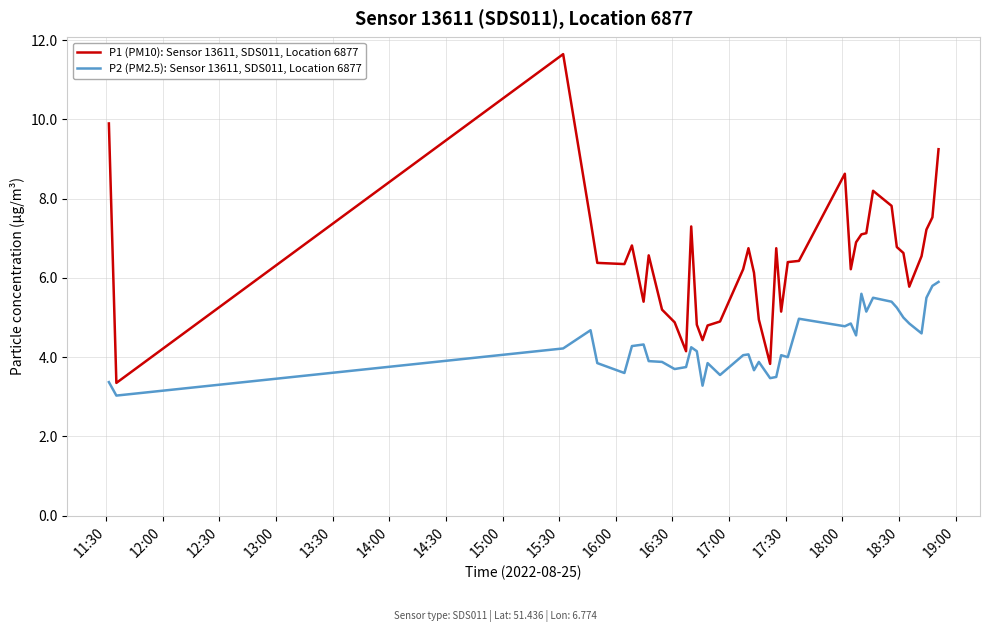

True or false: P1 (PM10): Sensor 13611, SDS011, Location 6877 and P2 (PM2.5): Sensor 13611, SDS011, Location 6877 cross at least once.

False